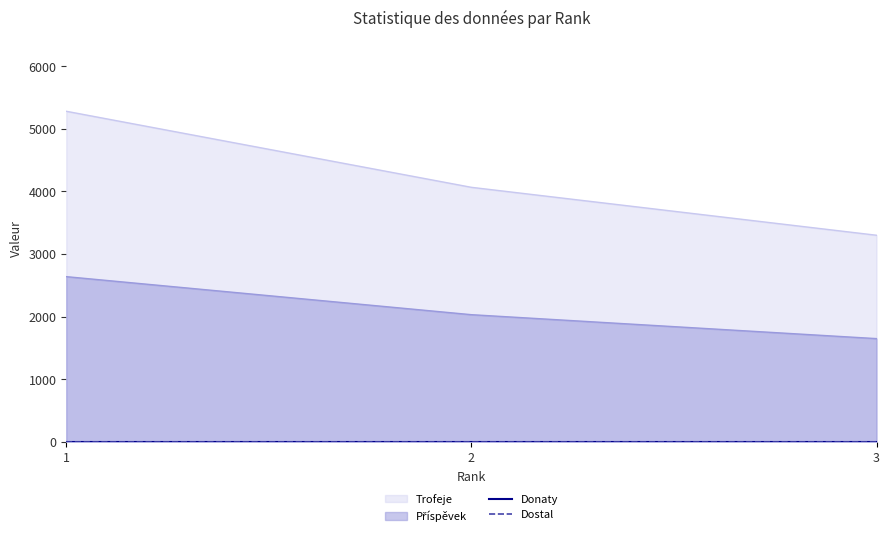

What is the value of the Příspěvek point at the 1st from the left?

2639